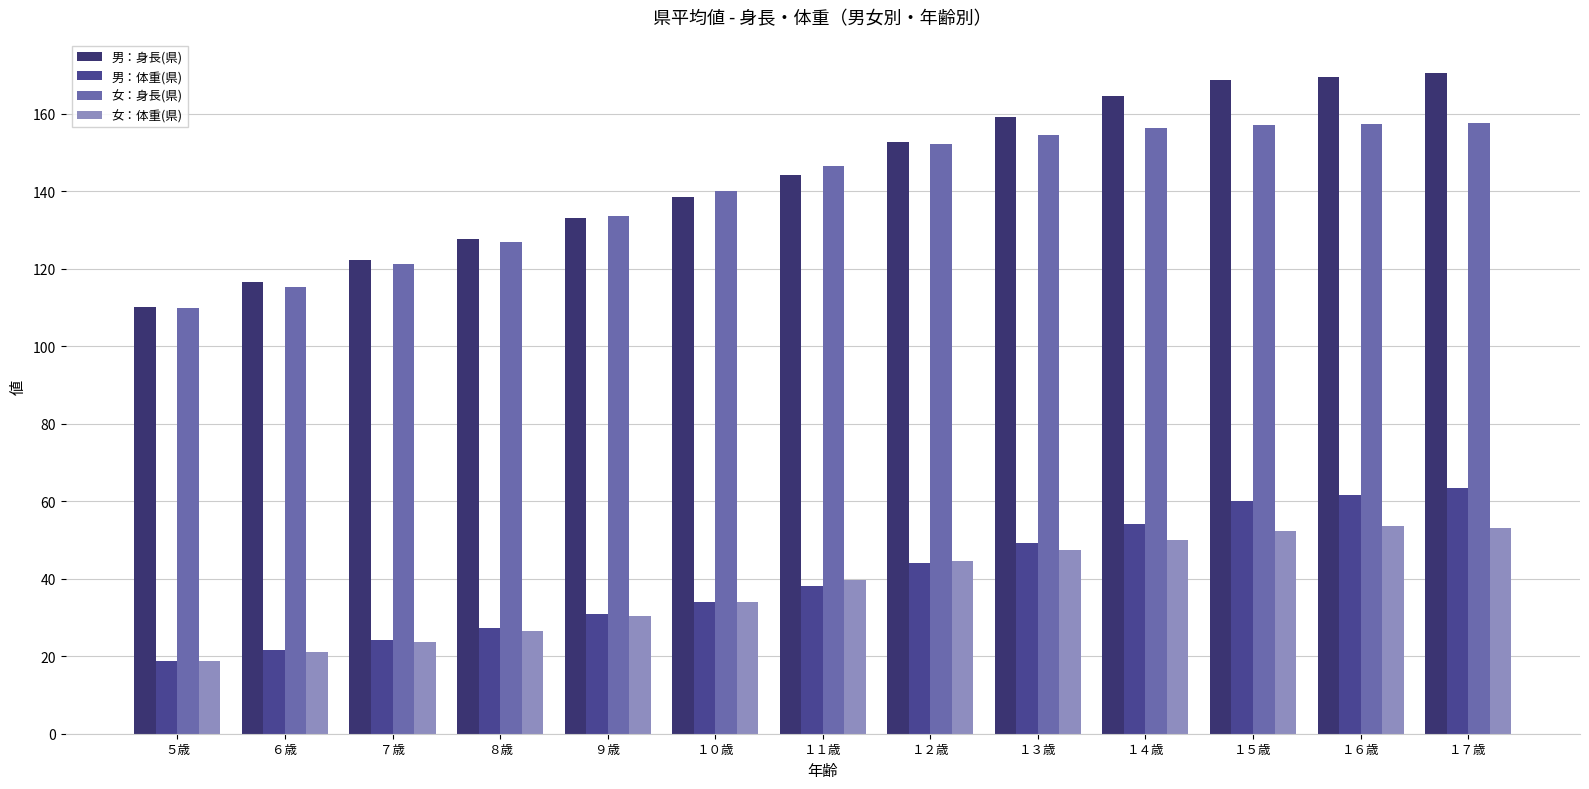

How many bars are there in total?

52